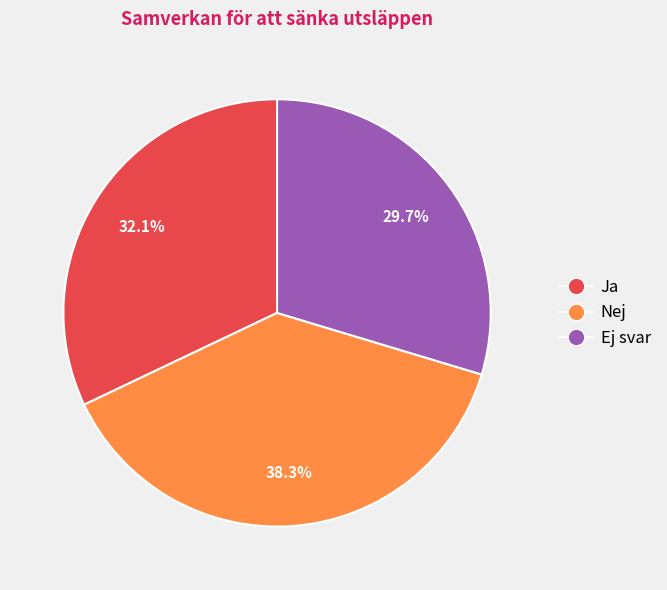

What percentage is the Ej svar slice, to the nearest percent?

30%